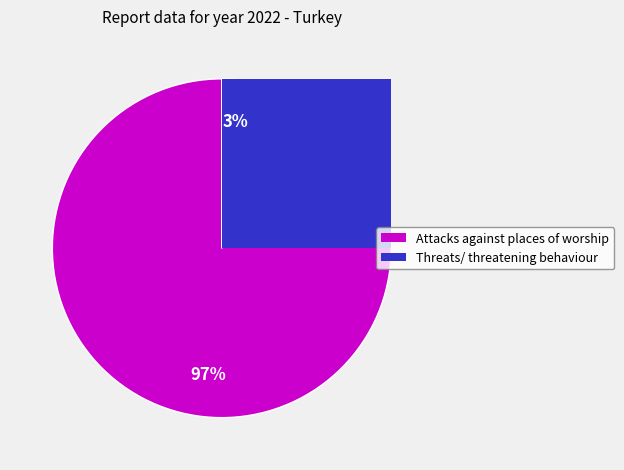

Which slice is the smallest?

Threats/ threatening behaviour